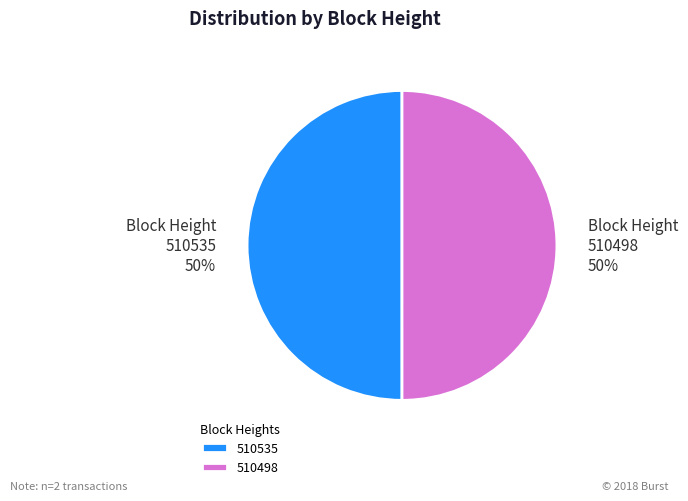

Do 510498 and 510535 together represent more than half of the pie?

Yes